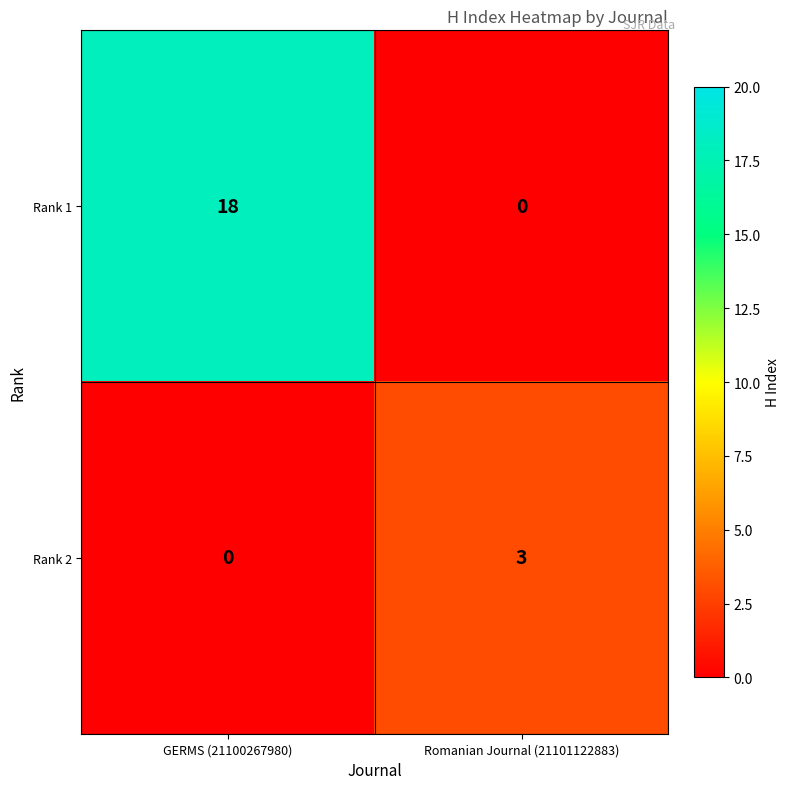

How many positive values does the Rank 2 series have?

1